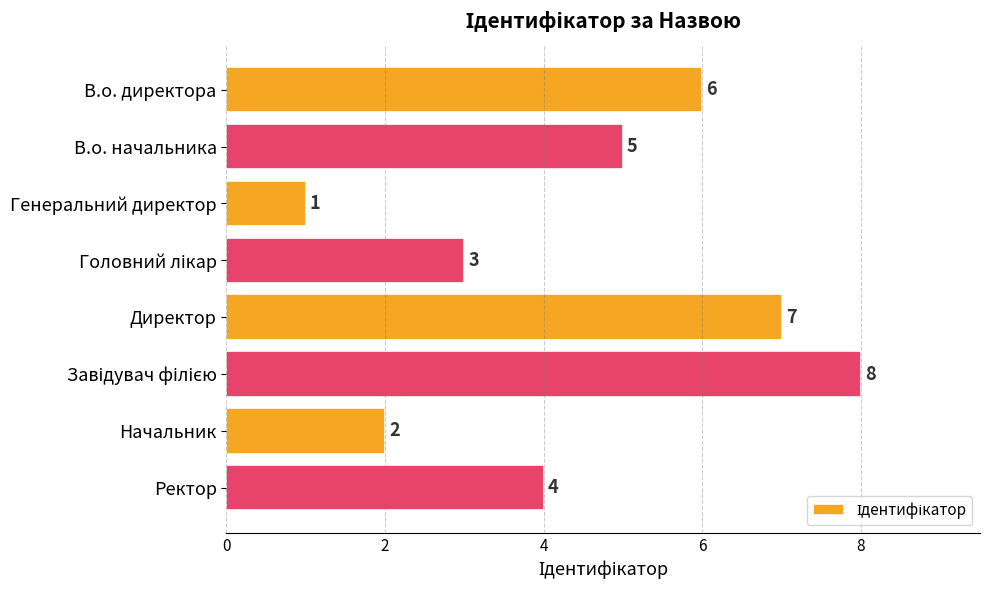

Count the values in the range 3 to 7.

5